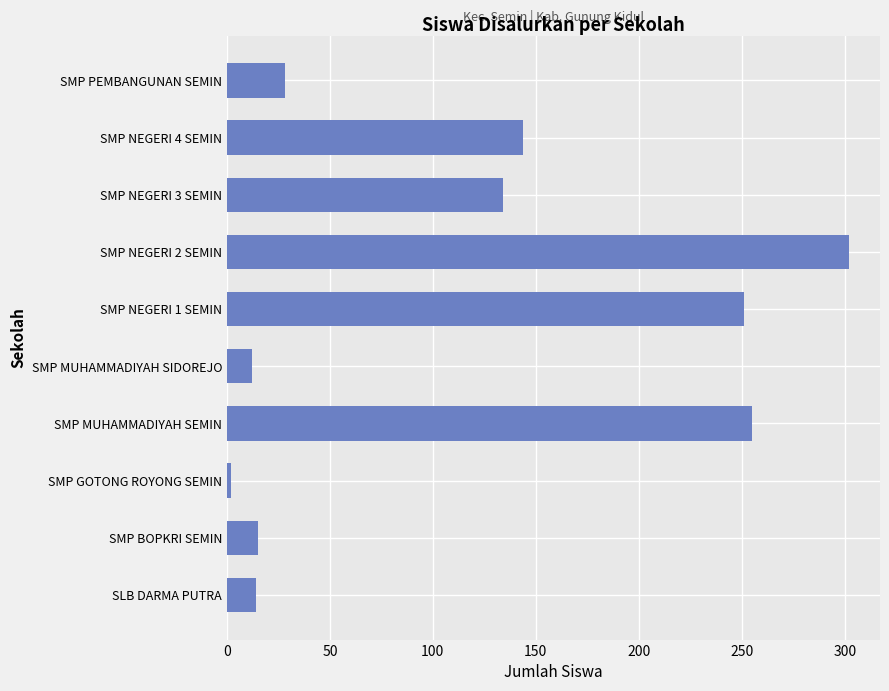

The value at SMP MUHAMMADIYAH SIDOREJO is 12. True or false?

True